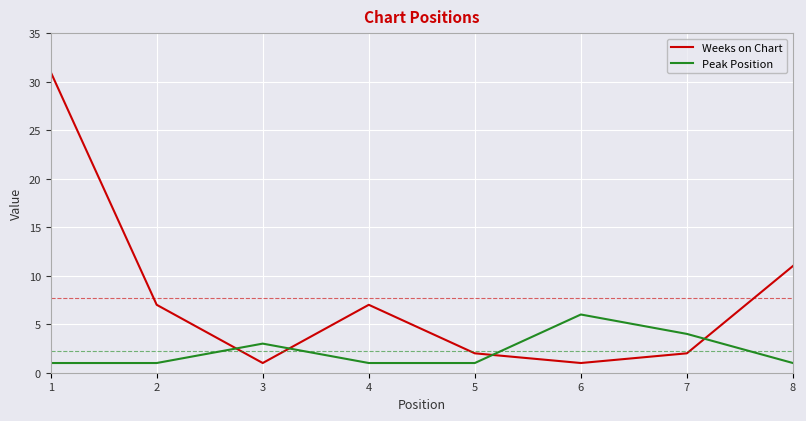

True or false: Peak Position and Weeks on Chart cross at least once.

True